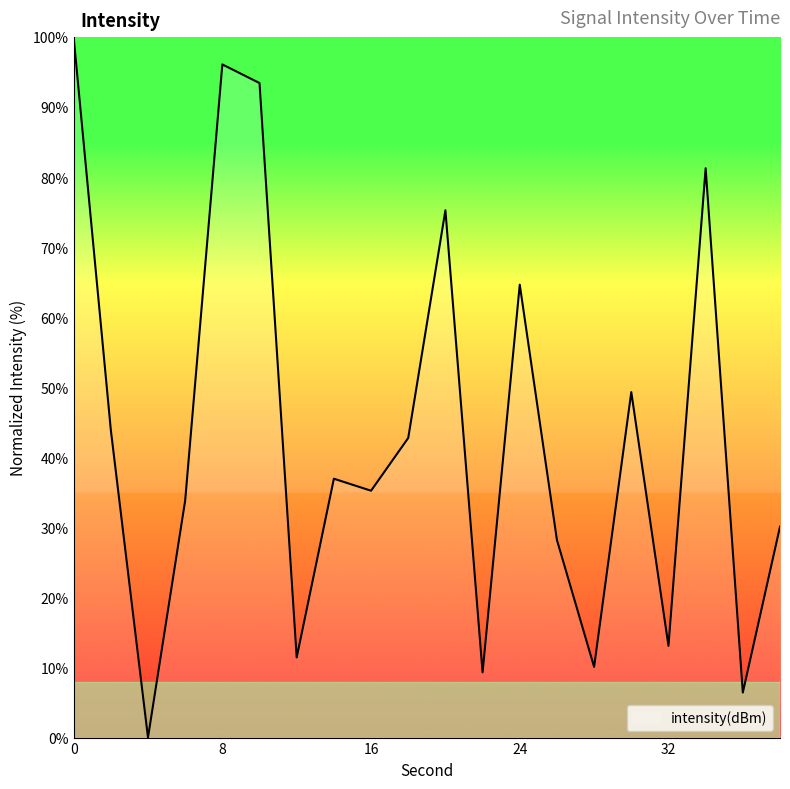

What is the maximum value shown in the chart?

100.0